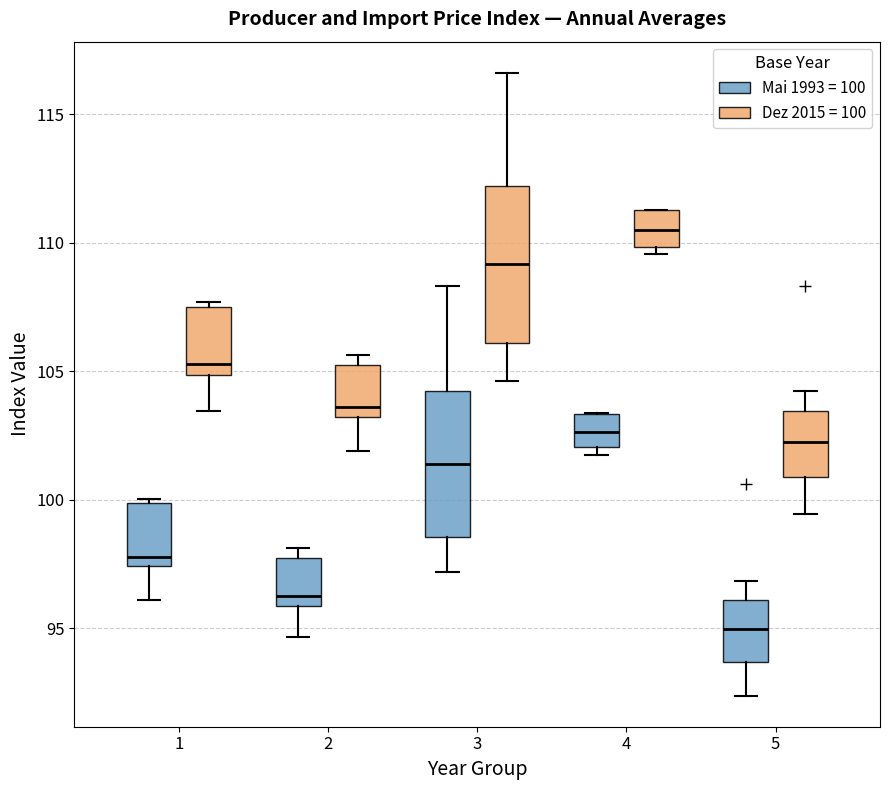

Reading left to right, read every box against the y-axis: the position of its median line, the range the box covers, and the ends of its whiskers. The values are not printed on the chart, so give them approximately, as read against the axis.

1 (Mai 1993 = 100): median 98.0, box 97.5 to 100.0, whiskers 96.0 to 100.0 (just above the box's upper edge)
1 (Dez 2015 = 100): median 105.5, box 105.0 to 107.5, whiskers 103.5 to 107.5 (just above the box's upper edge)
2 (Mai 1993 = 100): median 96.0 (just above the box's lower edge), box 96.0 to 97.5, whiskers 94.5 to 98.0
2 (Dez 2015 = 100): median 103.5, box 103.0 to 105.0, whiskers 102.0 to 105.5
3 (Mai 1993 = 100): median 101.5, box 98.5 to 104.0, whiskers 97.0 to 108.5
3 (Dez 2015 = 100): median 109.0, box 106.0 to 112.0, whiskers 104.5 to 116.5
4 (Mai 1993 = 100): median 102.5, box 102.0 to 103.5, whiskers 102.0 (just below the box's lower edge) to 103.5
4 (Dez 2015 = 100): median 110.5, box 110.0 to 111.5, whiskers 109.5 to 111.5
5 (Mai 1993 = 100): median 95.0, box 93.5 to 96.0, whiskers 92.5 to 97.0
5 (Dez 2015 = 100): median 102.5, box 101.0 to 103.5, whiskers 99.5 to 104.0